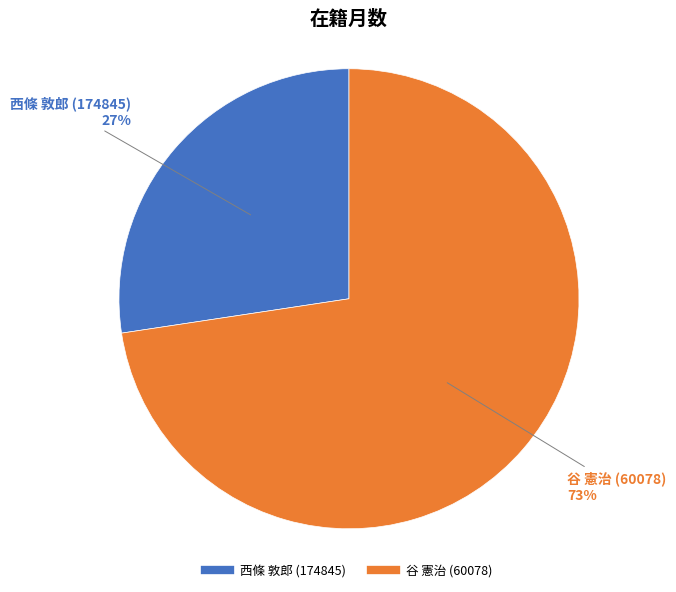

Approximately how many times larger is the value at 谷 憲治 (60078) compared to 西條 敦郎 (174845)?

2.7